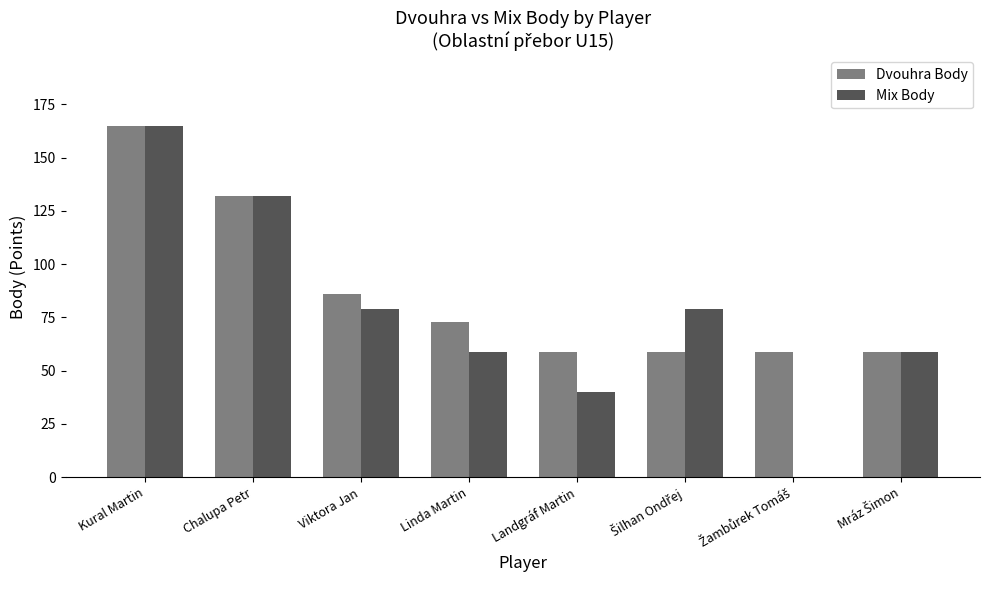

The value of Dvouhra Body at Landgráf Martin is 59. True or false?

True